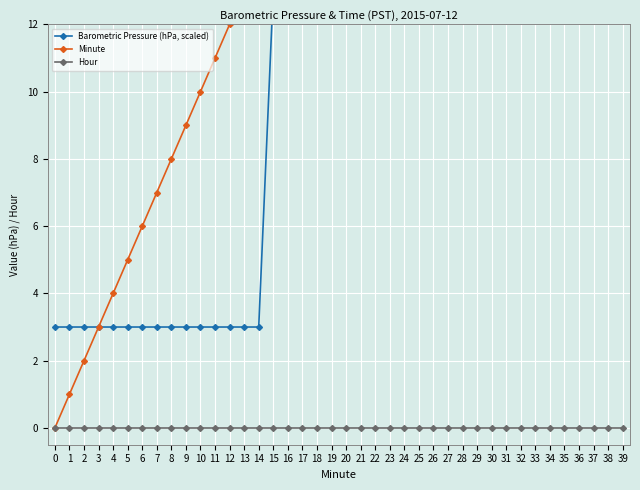

True or false: Minute and Barometric Pressure (hPa, scaled) cross at least once.

False